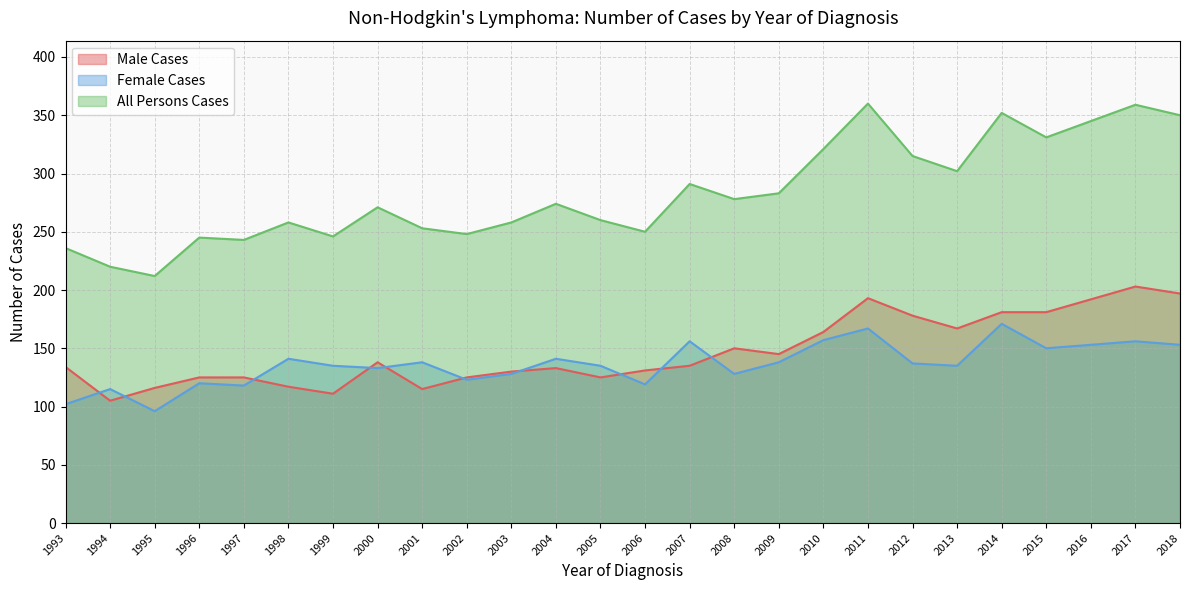

How many times do Female Cases and Male Cases cross each other?

10